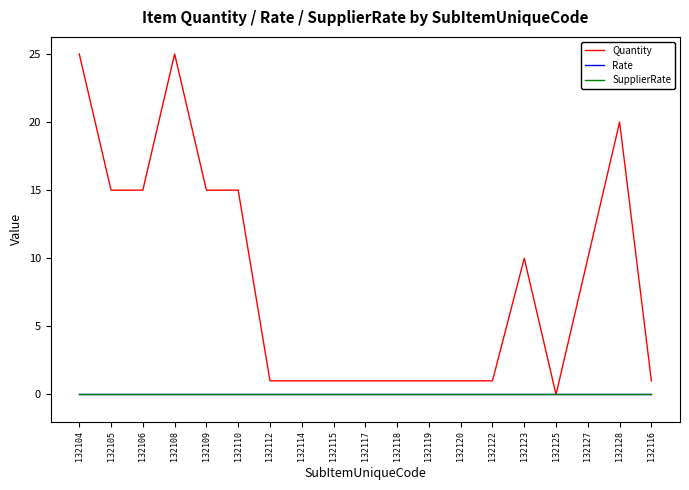

Is this an area chart (filled region under the line)?

No